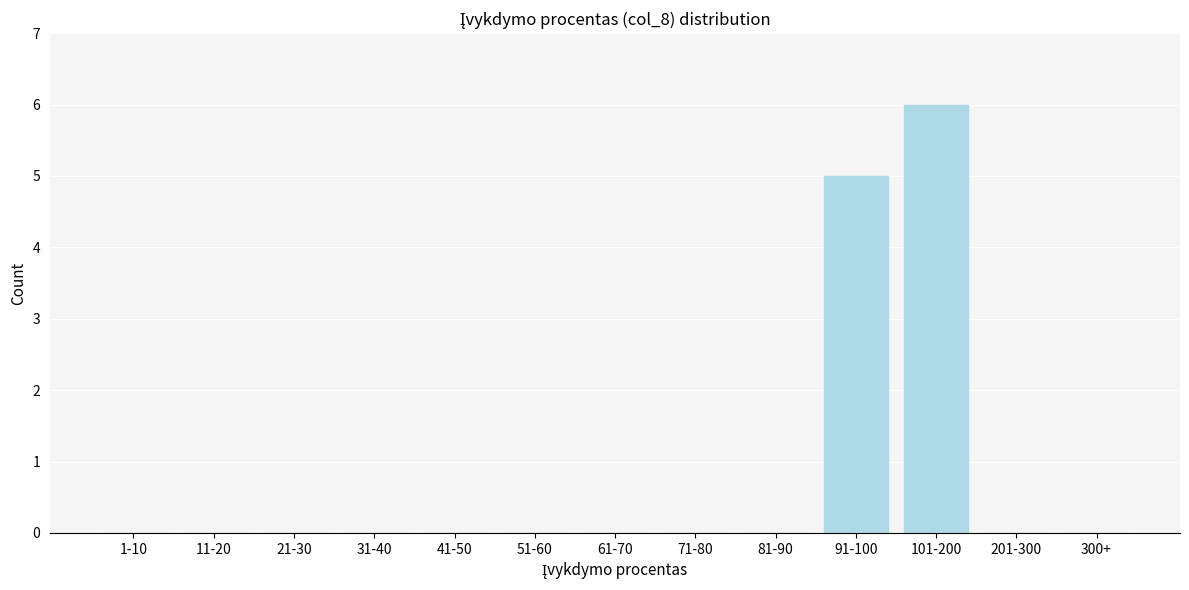

Reading left to right, transcribe all the data shown in this chart.

1-10=0	11-20=0	21-30=0	31-40=0	41-50=0	51-60=0	61-70=0	71-80=0	81-90=0	91-100=5	101-200=6	201-300=0	300+=0